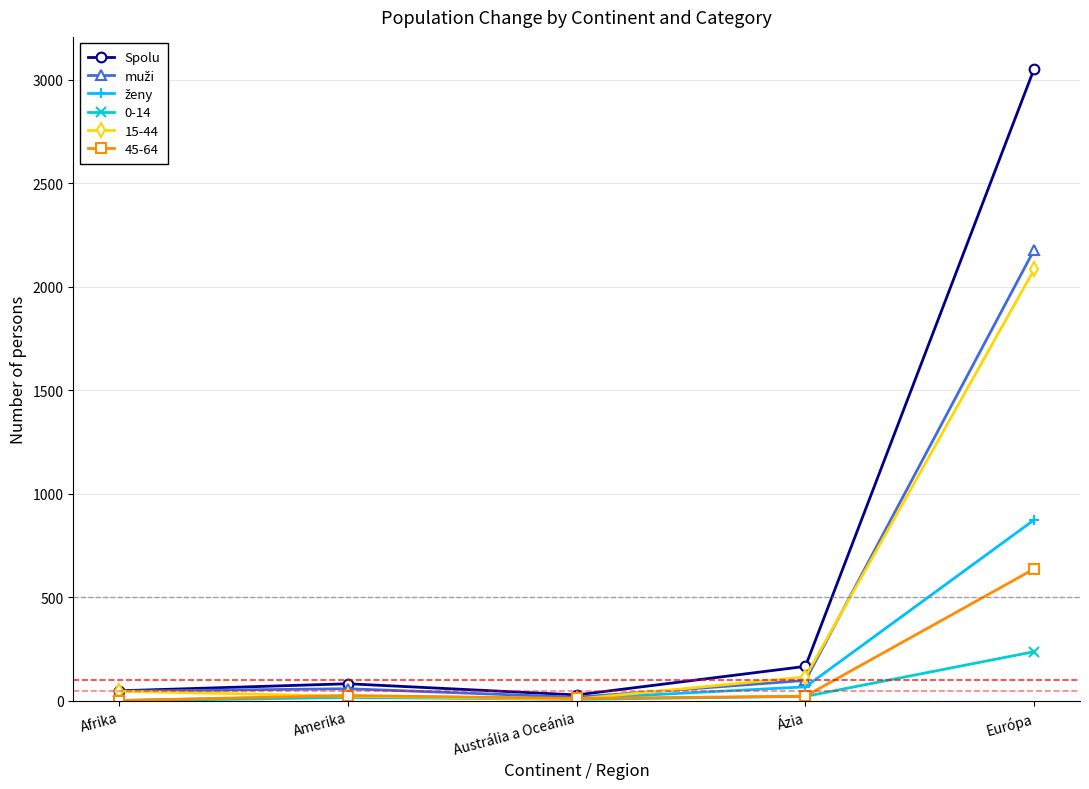

Which label corresponds to the largest value in the chart?

Európa